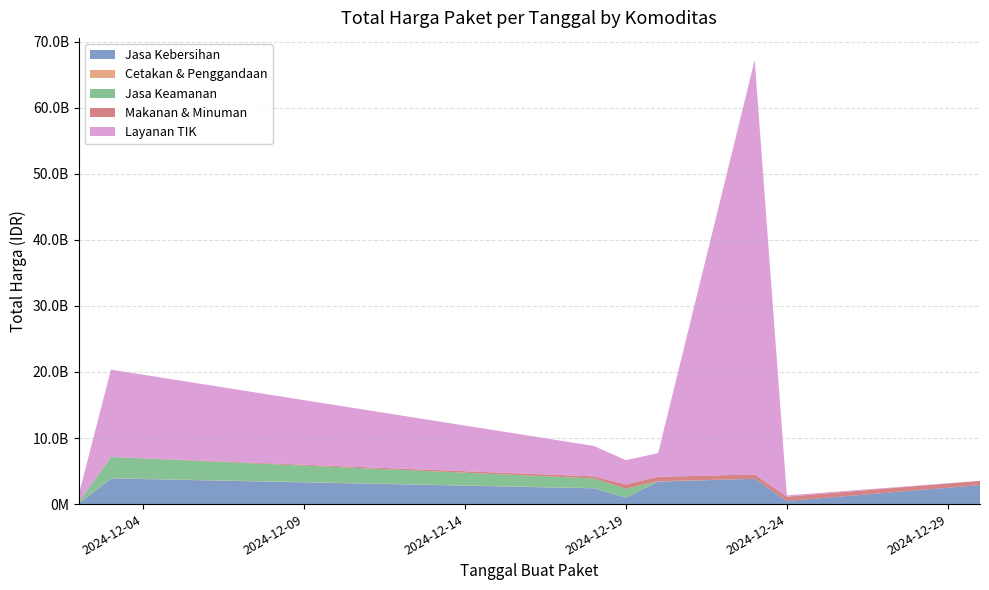

Reading left to right, list all the values displayed in this chart.

Jasa Kebersihan: 58272000	3889401600	2389735200	984972000	3410174400	3827760000	464445888	2878800000
Cetakan & Penggandaan: 36778000	29000000	29000000	8550000	53000000	0	0	0
Jasa Keamanan: 177912000	3204000000	1470600000	1329480000	0	0	0	0
Makanan & Minuman: 9386000	12015000	300000000	654000000	656400000	657000000	657000000	642000000
Layanan TIK: 1128000000	13217400000	4613012370	3672000000	3588000000	62711350800	200000004	0